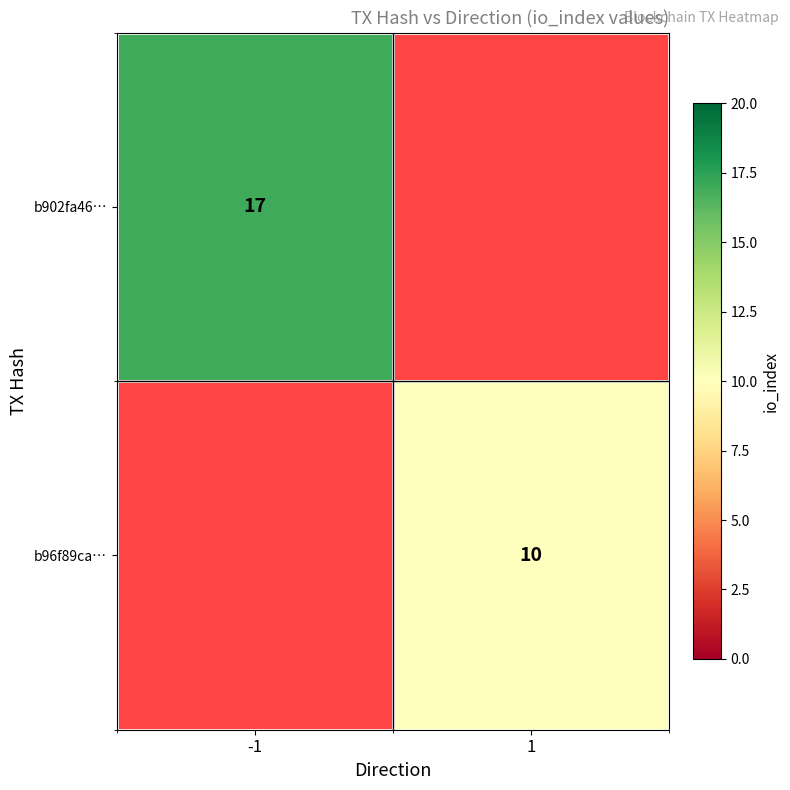

The b96f89ca… series shows 10 at 1. True or false?

True